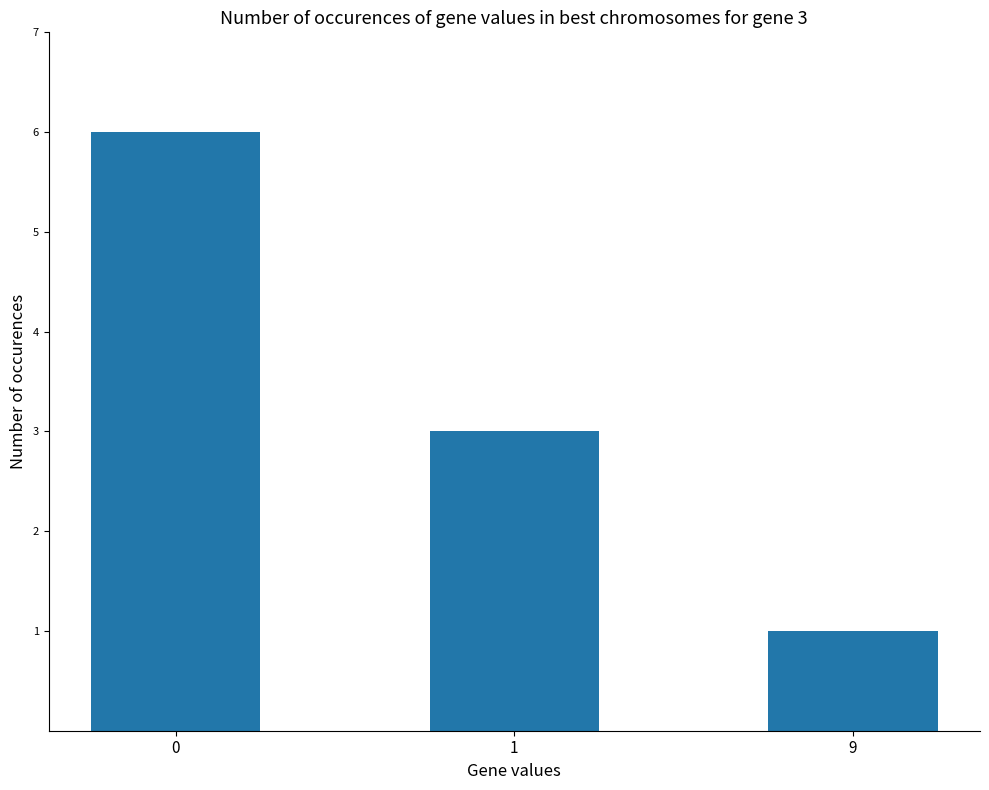

Are the bars grouped side by side (vs. stacked)?

No